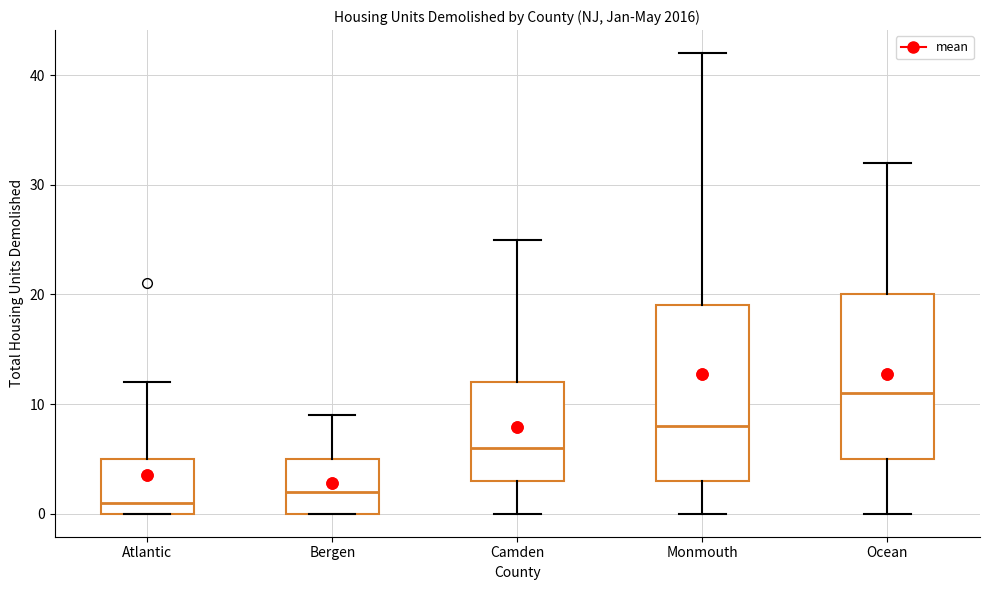

Reading left to right, read every box against the y-axis: the position of its median line, the range the box covers, and the ends of its whiskers. The values are not printed on the chart, so give them approximately, as read against the axis.

Atlantic: median 1, box 0 to 5, whiskers 0 to 12
Bergen: median 2, box 0 to 5, whiskers 0 to 9
Camden: median 6, box 3 to 12, whiskers 0 to 25
Monmouth: median 8, box 3 to 19, whiskers 0 to 42
Ocean: median 11, box 5 to 20, whiskers 0 to 32